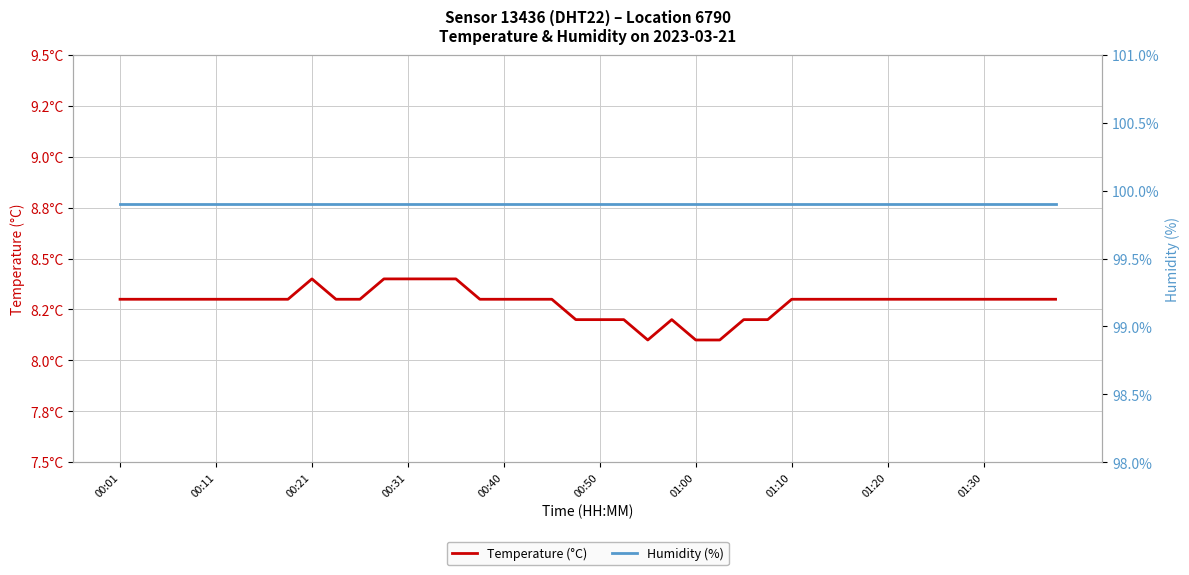

True or false: Humidity (%) has more than 2 interior local peaks.

False